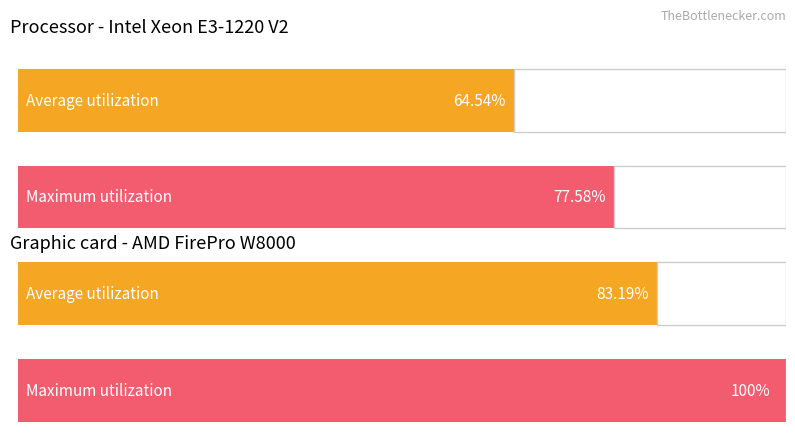

What are all the series names shown in the legend?

Average utilization, Maximum utilization